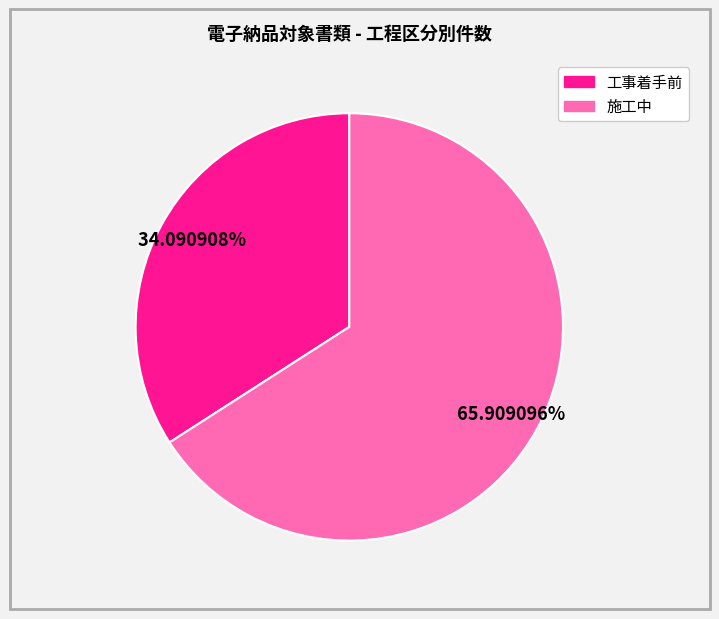

What is the ratio of the value at 施工中 to the value at 工事着手前?

1.9